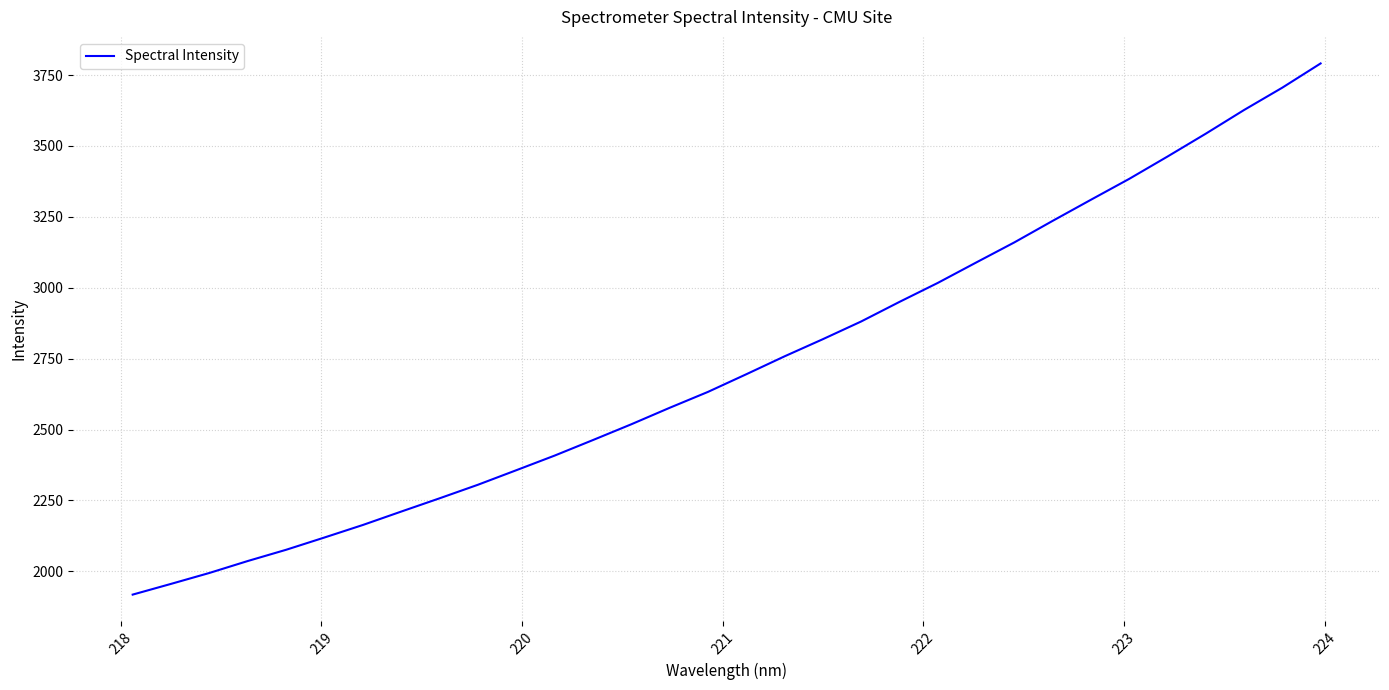

What is the difference between the maximum and minimum values?

1872.8